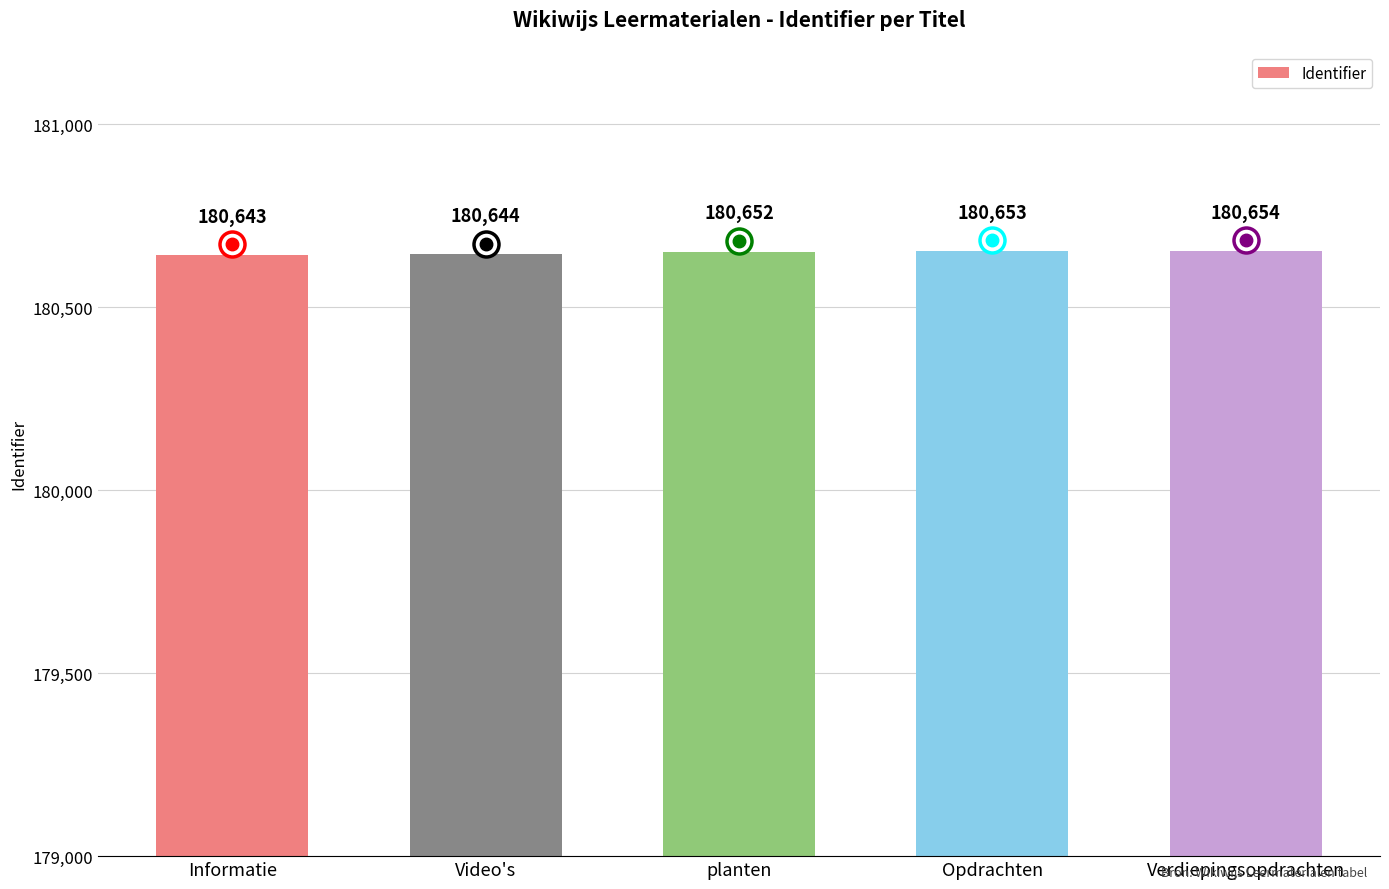

What is the sum of all values?

903246